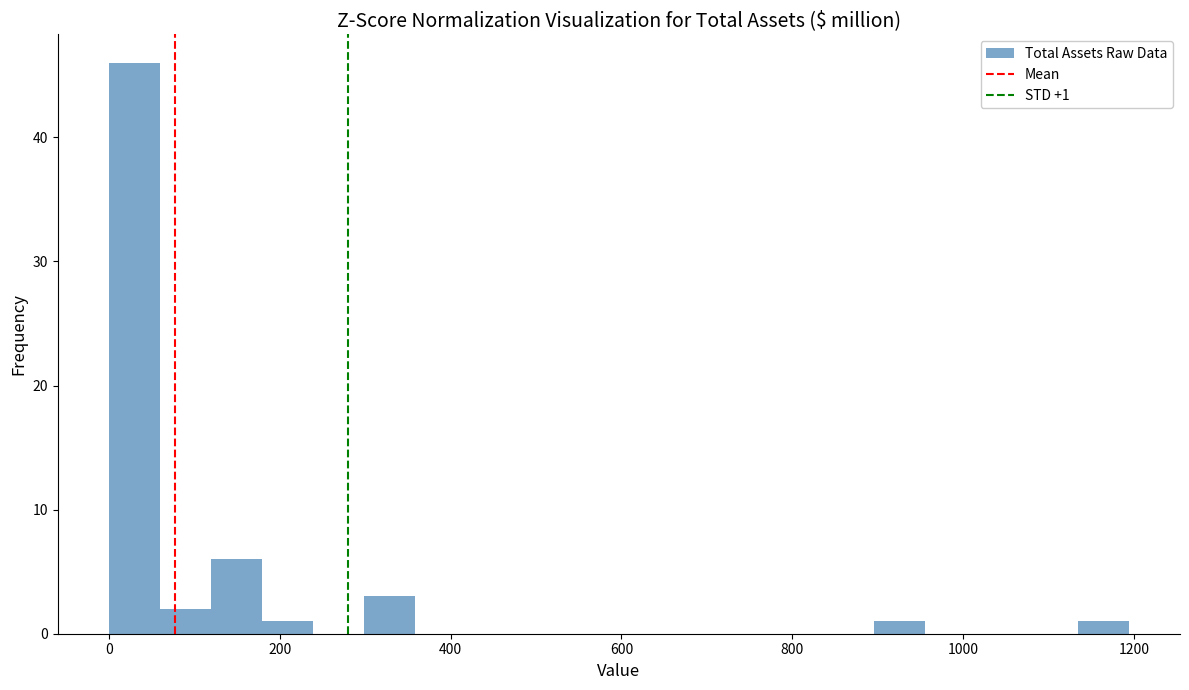

Read against the x-axis, roughly where is the centre of the tallest bar?

20